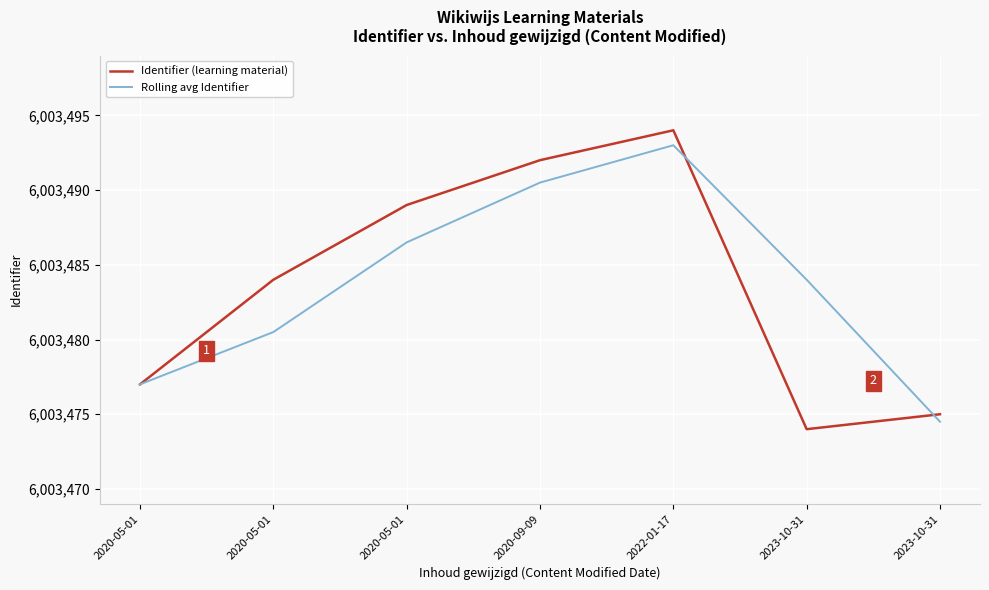

True or false: Identifier (learning material) and Rolling avg Identifier intersect in this chart.

True